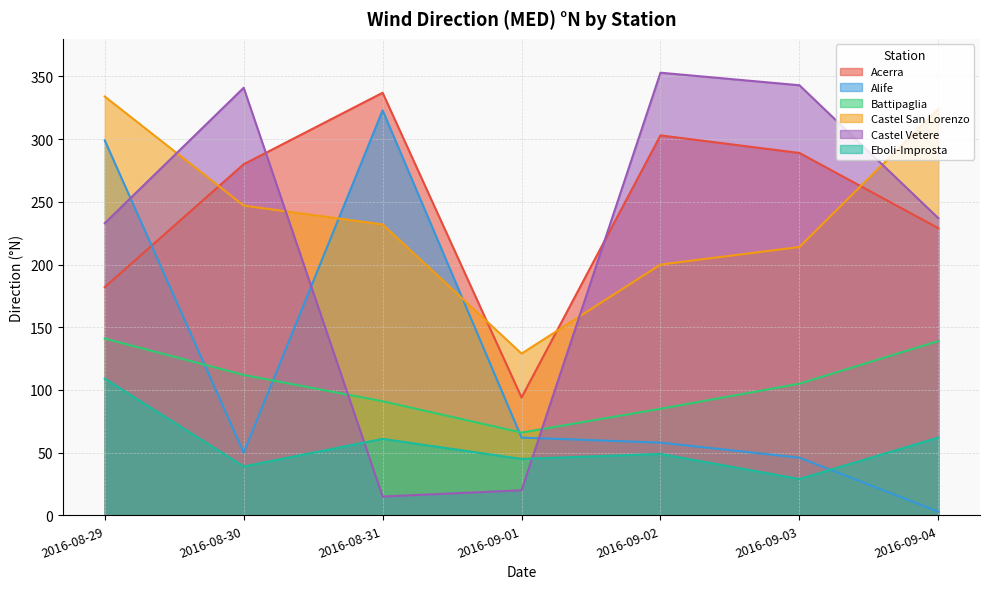

True or false: Castel Vetere and Acerra cross at least once.

True